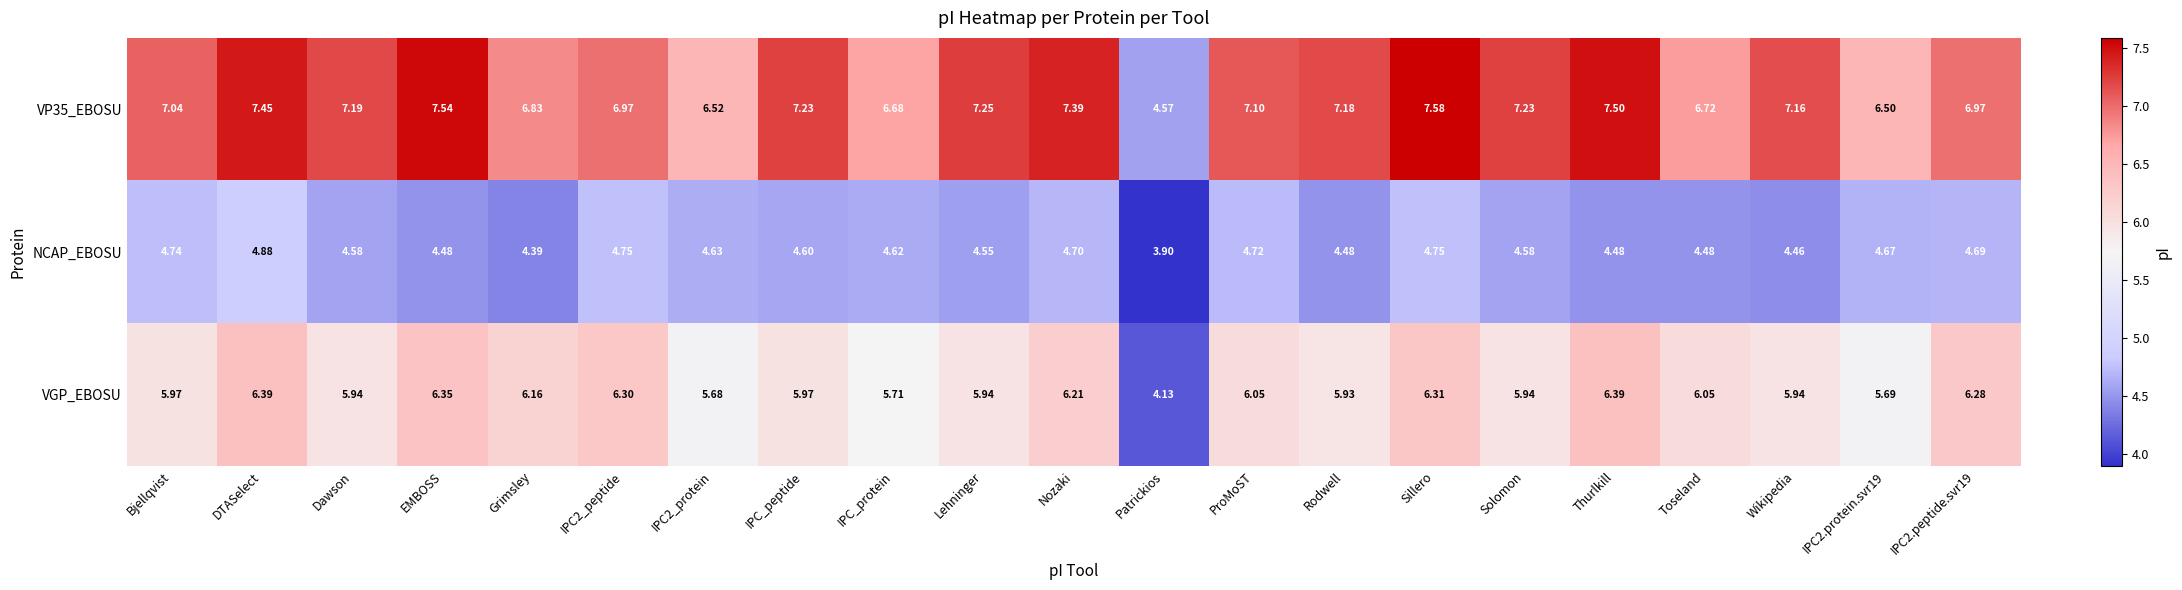

Which category has the highest value across all series?

Sillero